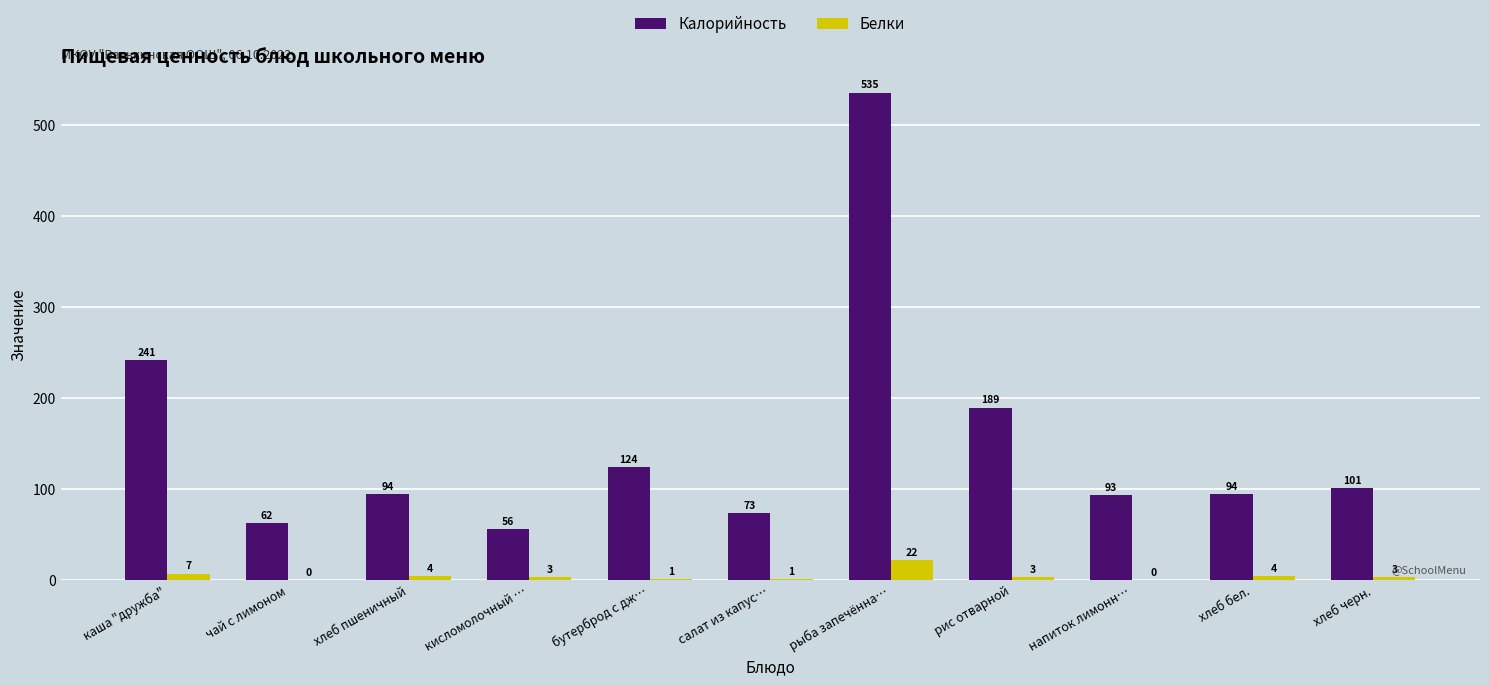

What is the approximate value of Белки at хлеб пшеничный?

4